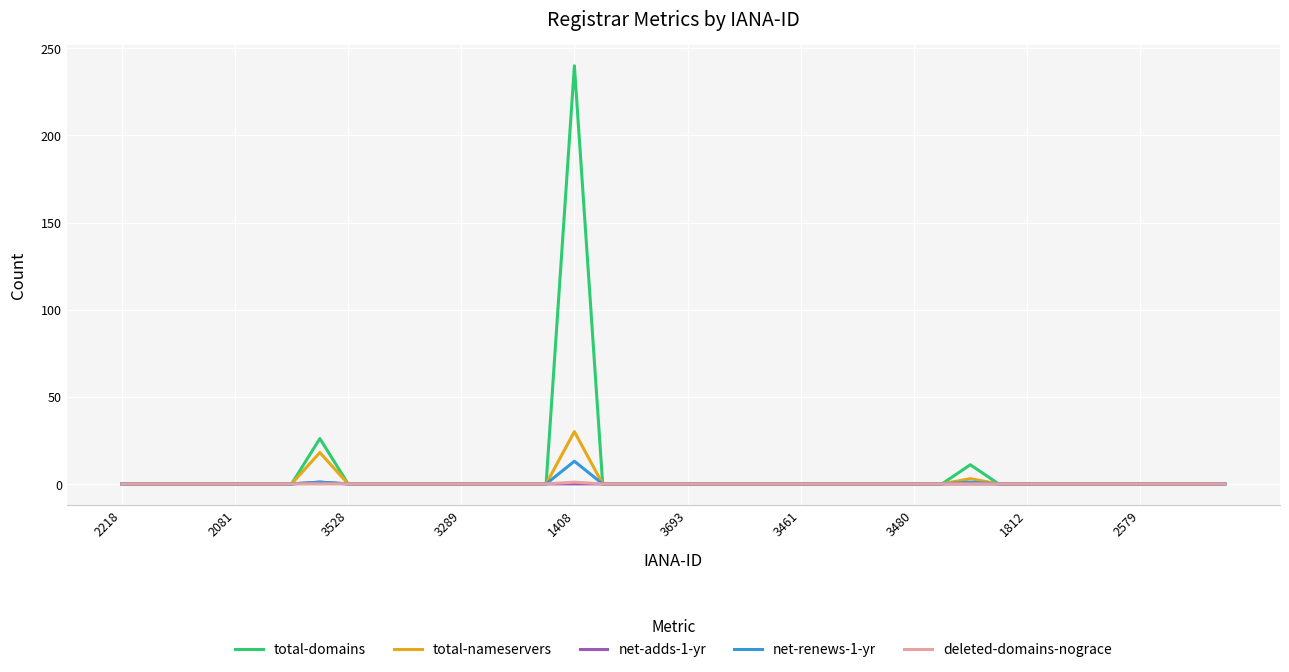

Which series has the largest range (max minus min)?

total-domains